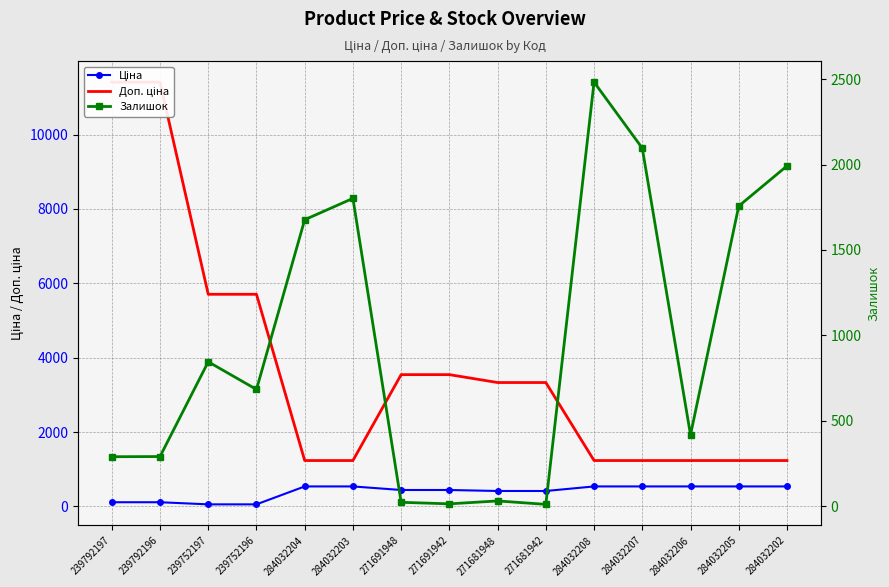

At which category is the sum across all series the highest?

239792196